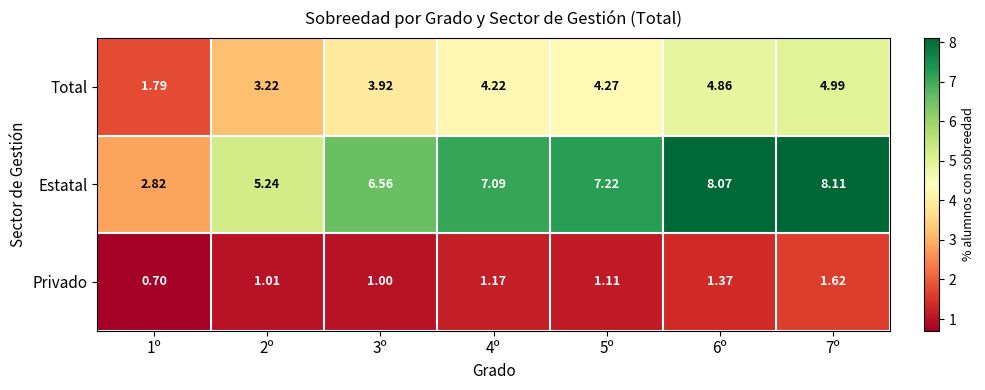

What is the total value across all series at 1º?

5.3